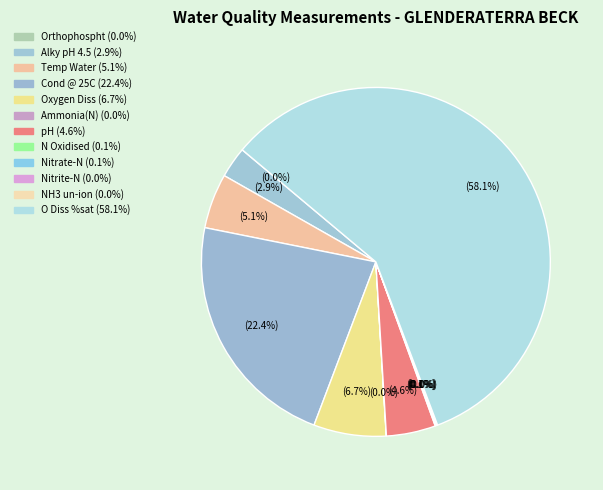

How much of the chart is everything except O Diss %sat?

41.9%